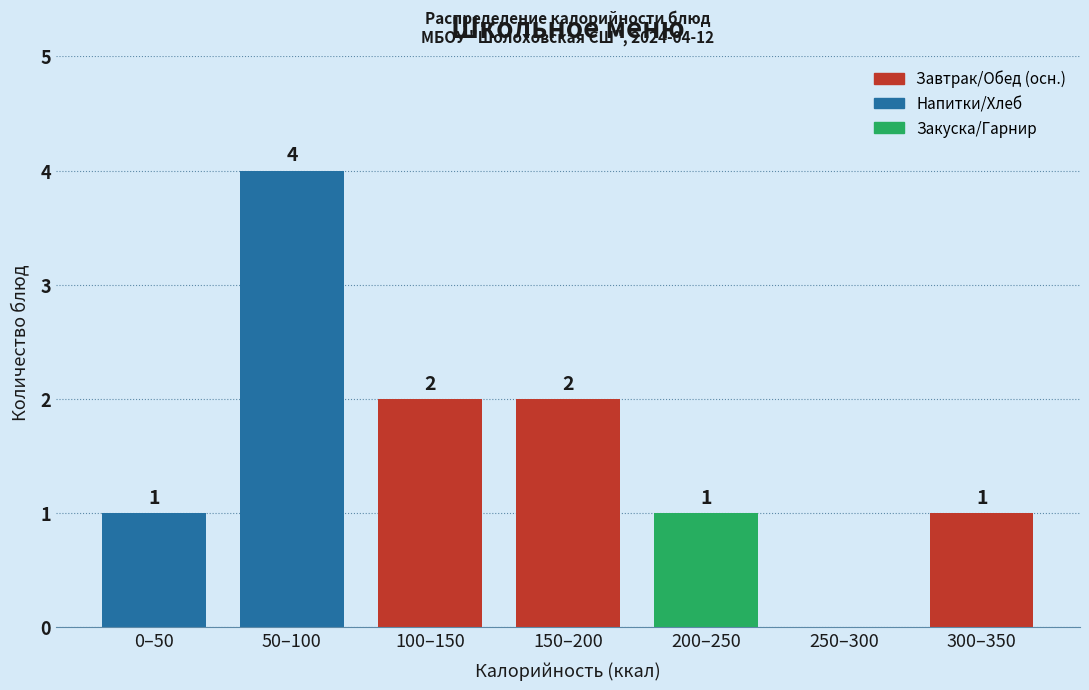

Reading left to right, list all the values displayed in this chart.

0–50=1	50–100=4	100–150=2	150–200=2	200–250=1	250–300=0	300–350=1